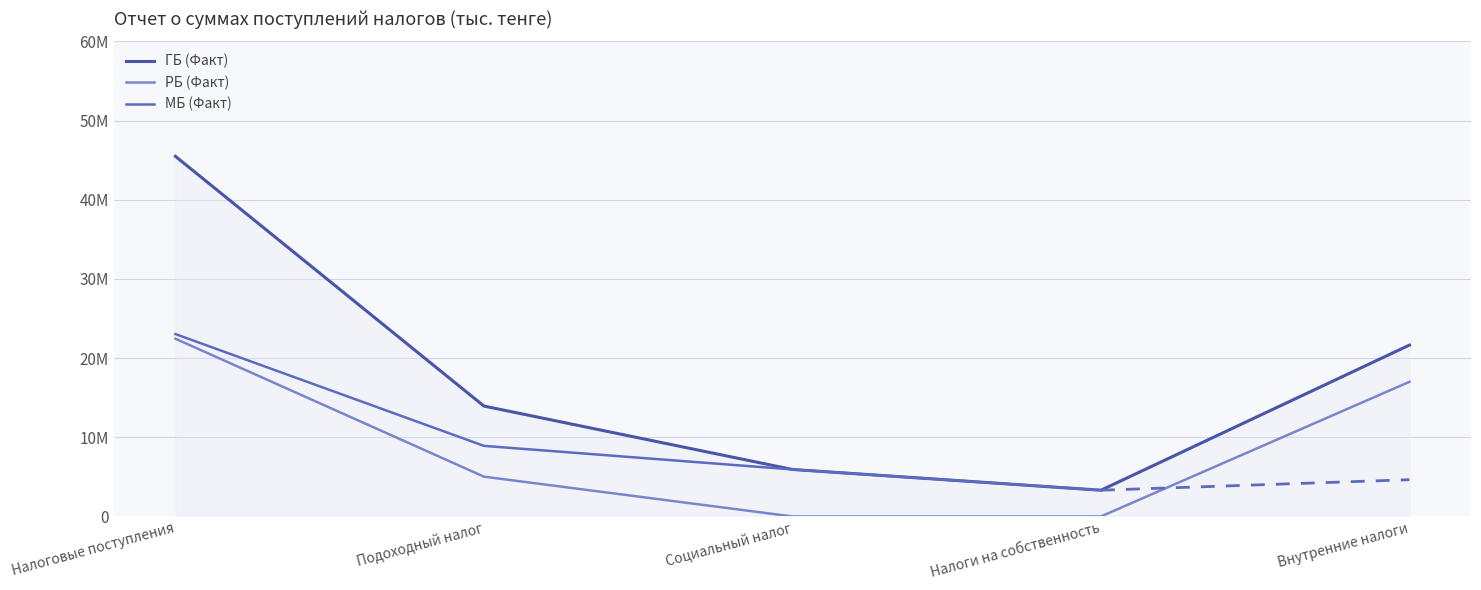

Count the РБ (Факт) values in the range 0 to 17001685.

4